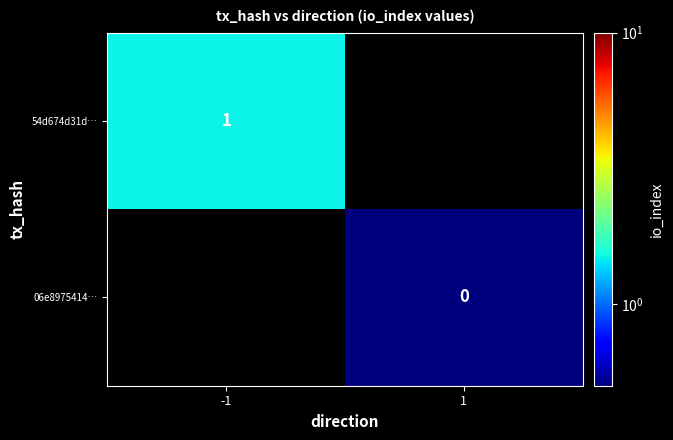

Count the number of data series in this chart.

2